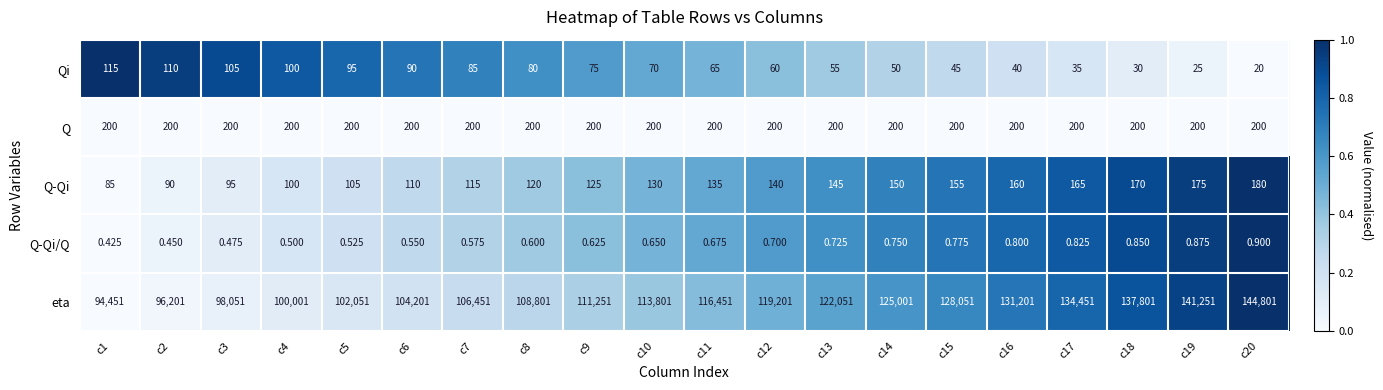

At c10, list the series in order from smallest to largest.

Q-Qi/Q, Qi, Q-Qi, Q, eta